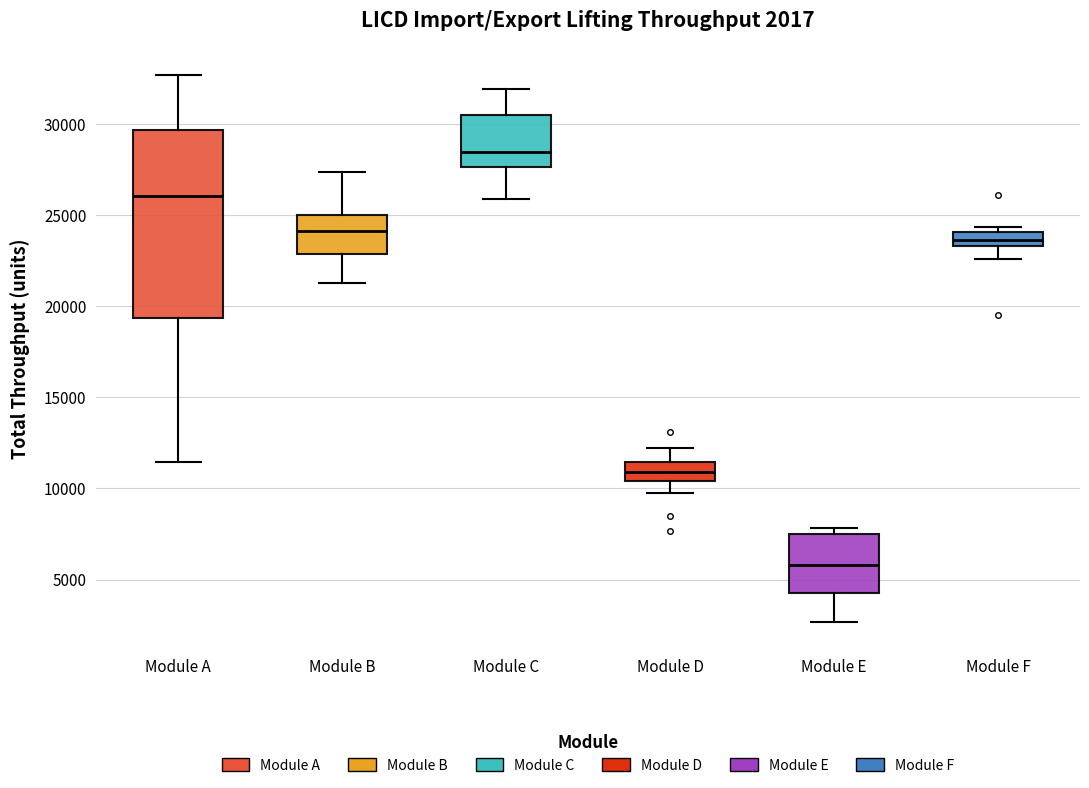

Which box is the tallest, from its lower edge to its upper edge?

Module A